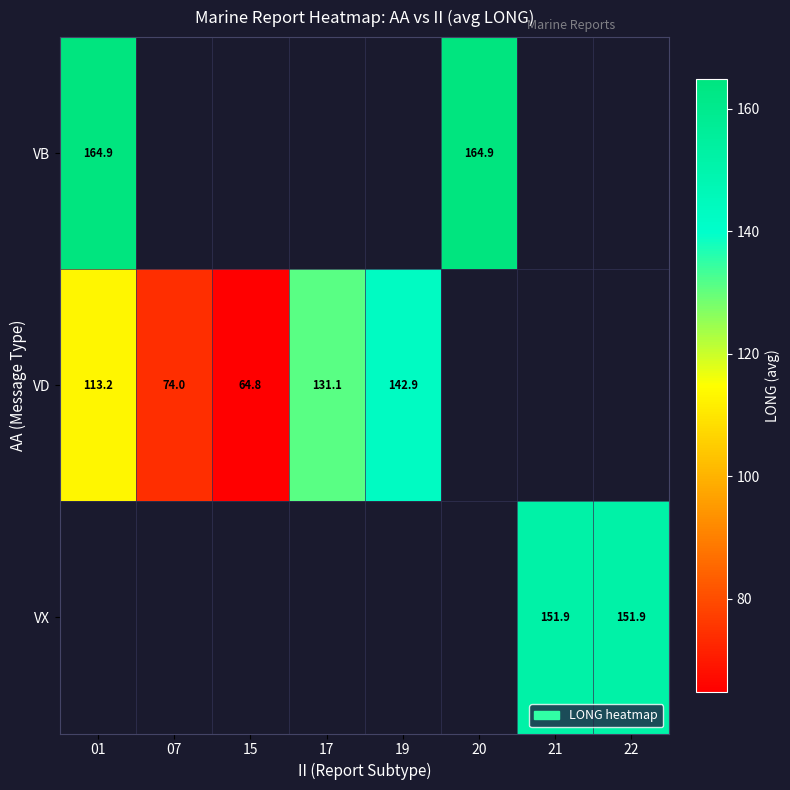

What is the greatest value displayed?

164.9